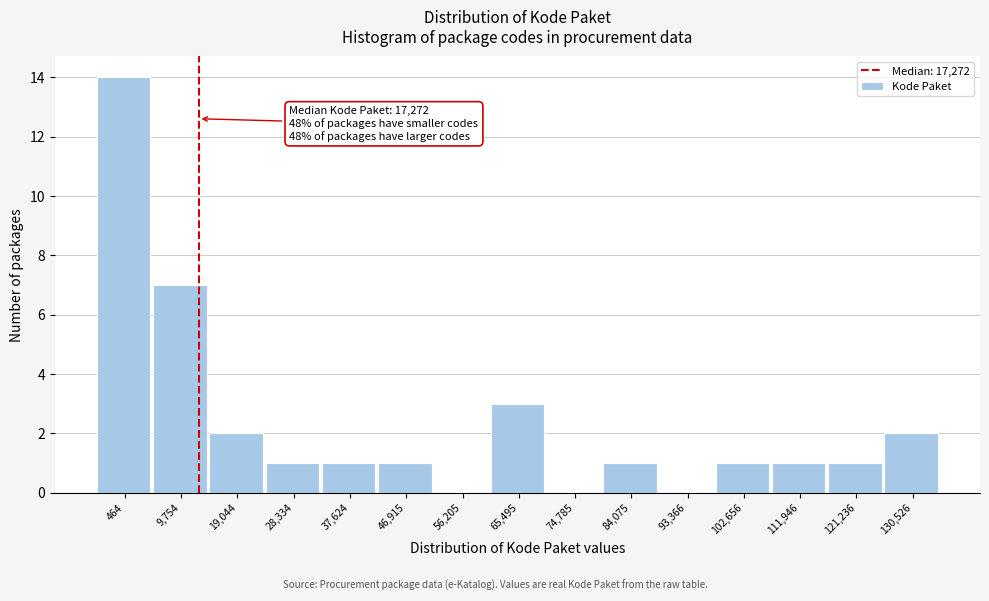

Reading left to right, extract all data points from this chart.

464=14	9,754=7	19,044=2	28,334=1	37,624=1	46,915=1	56,205=0	65,495=3	74,785=0	84,075=1	93,366=0	102,656=1	111,946=1	121,236=1	130,526=2